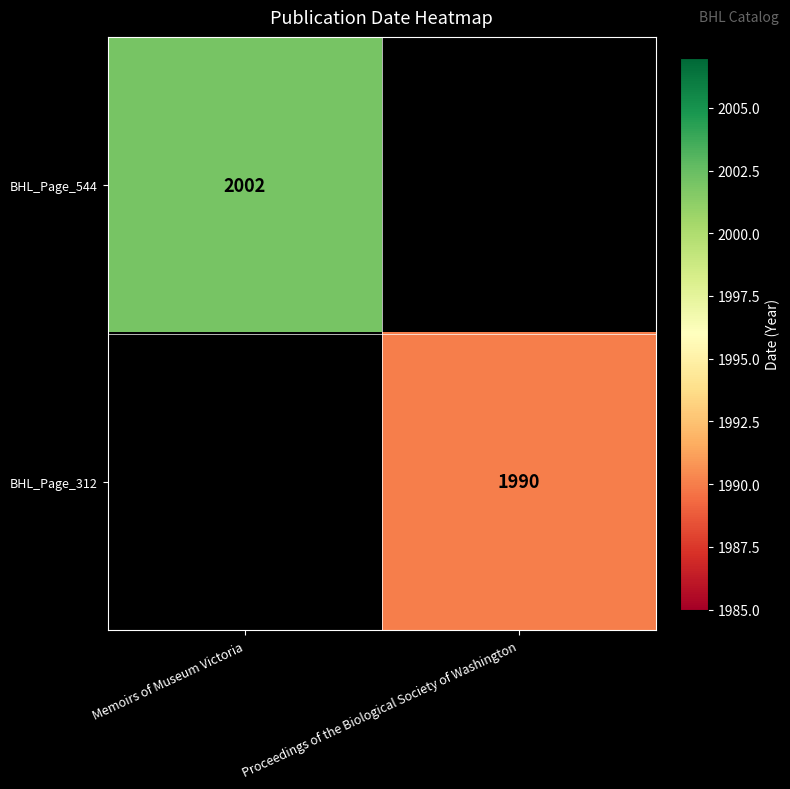

Is the value of BHL_Page_312 at Proceedings of the Biological Society of Washington greater than the value of BHL_Page_544 at Memoirs of Museum Victoria?

No